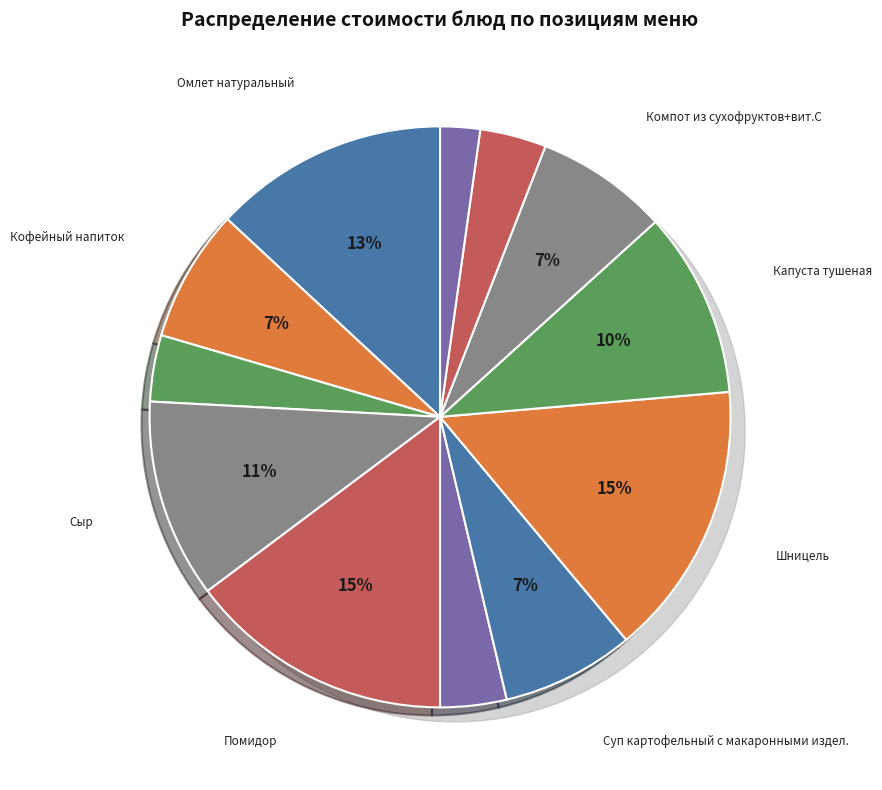

Does any single category account for the majority?

No